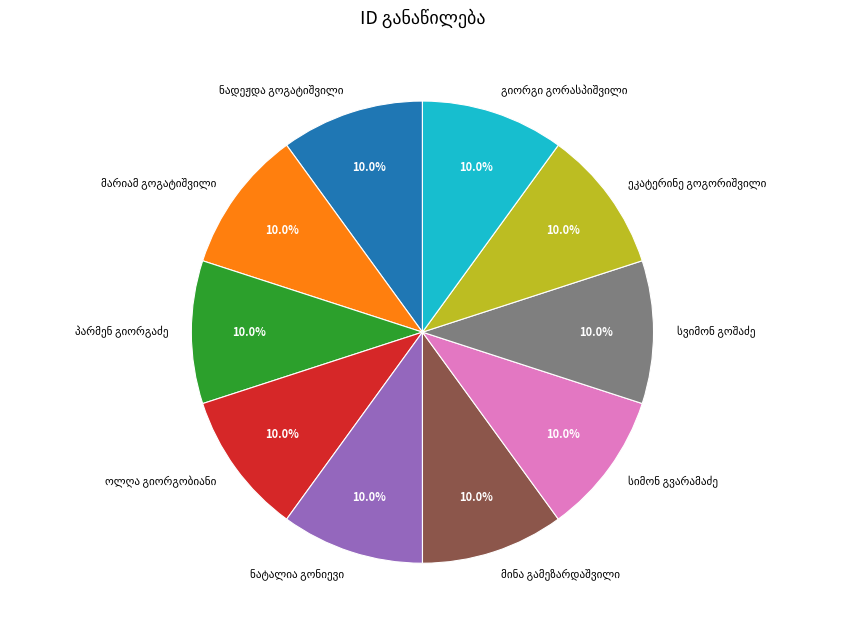

Does any single category account for the majority?

No